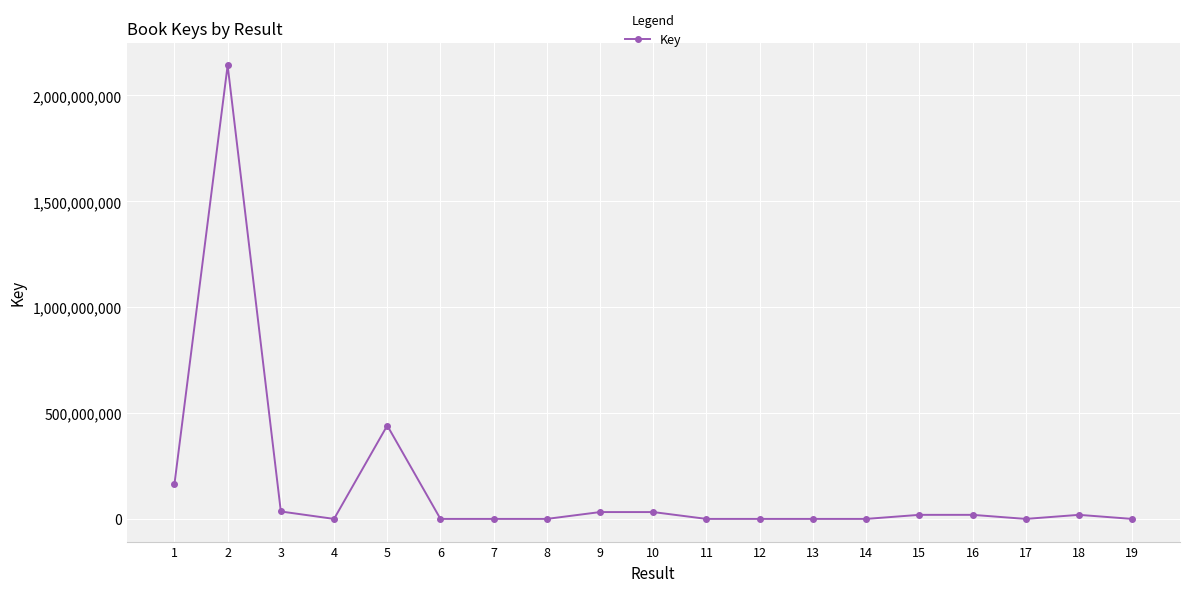

What is the value of the 4th point from the left?

2106